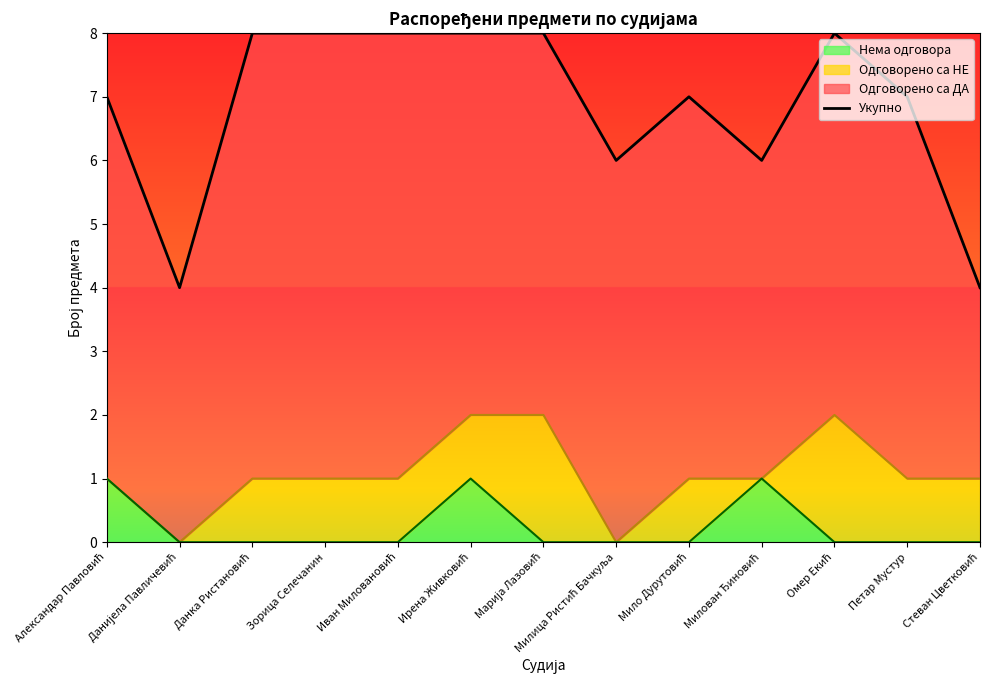

What is the ratio of the value at Петар Мустур to the value at Милица Ристић Бачкуља?

1.2